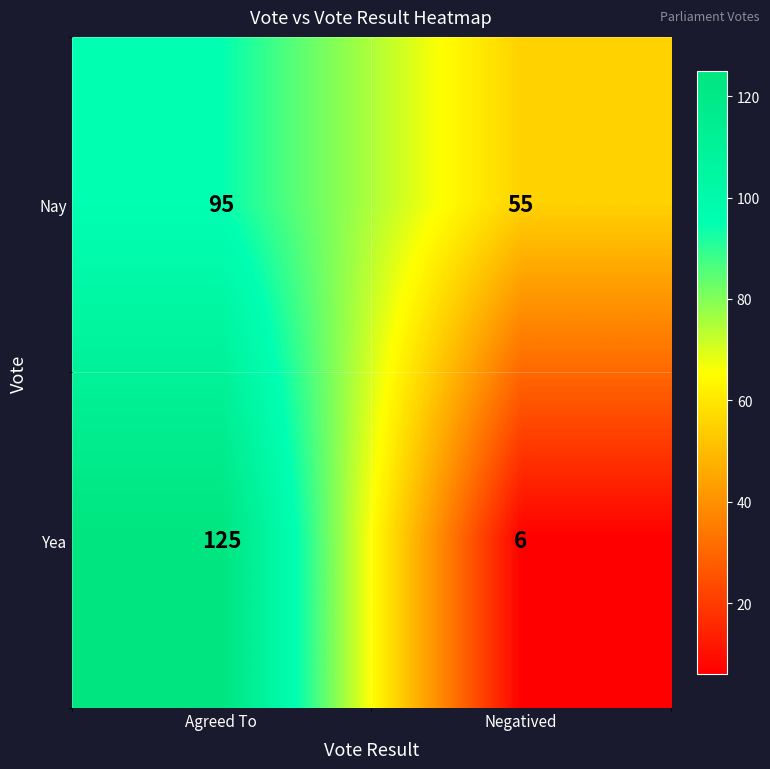

Is it true that Nay equals 82 at Negatived?

False